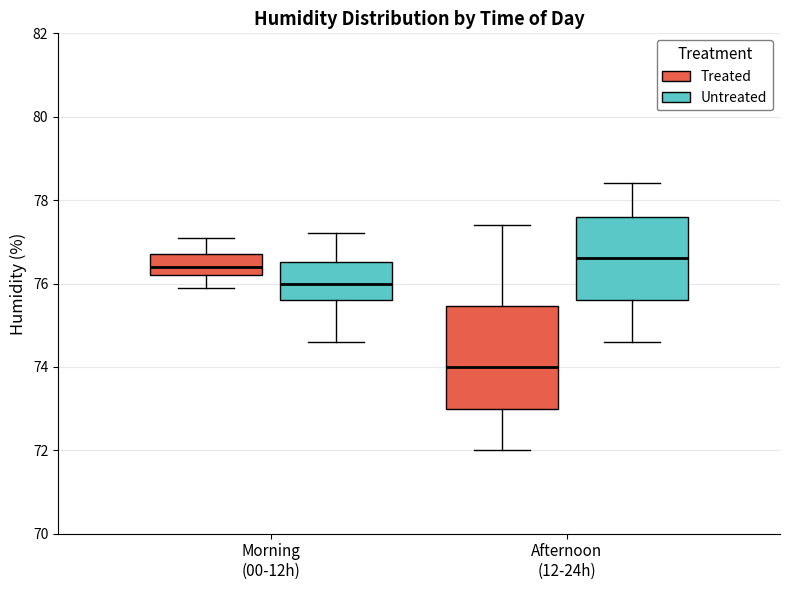

Comparing the boxes themselves (not the whiskers), which one is the tallest?

Afternoon (12-24h) (Treated)